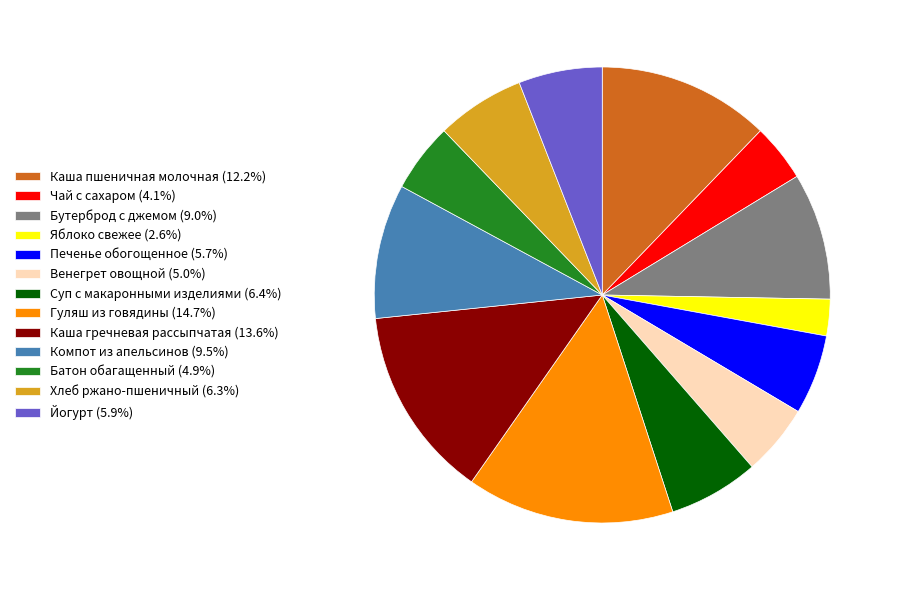

What is the ratio of the value at Батон обагащенный (4.9%) to the value at Хлеб ржано-пшеничный (6.3%)?

0.8